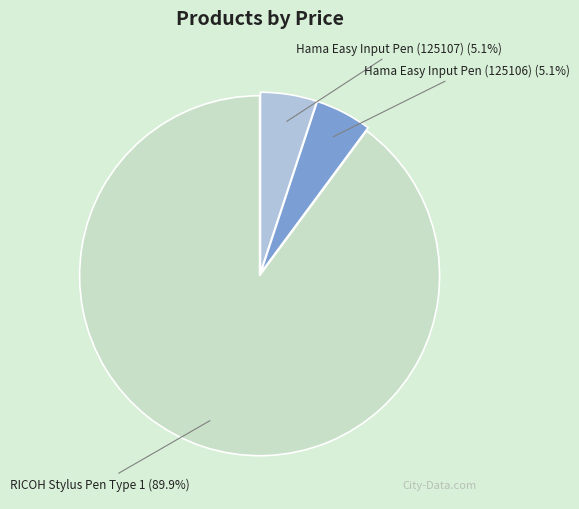

How many slices are in this pie chart?

3